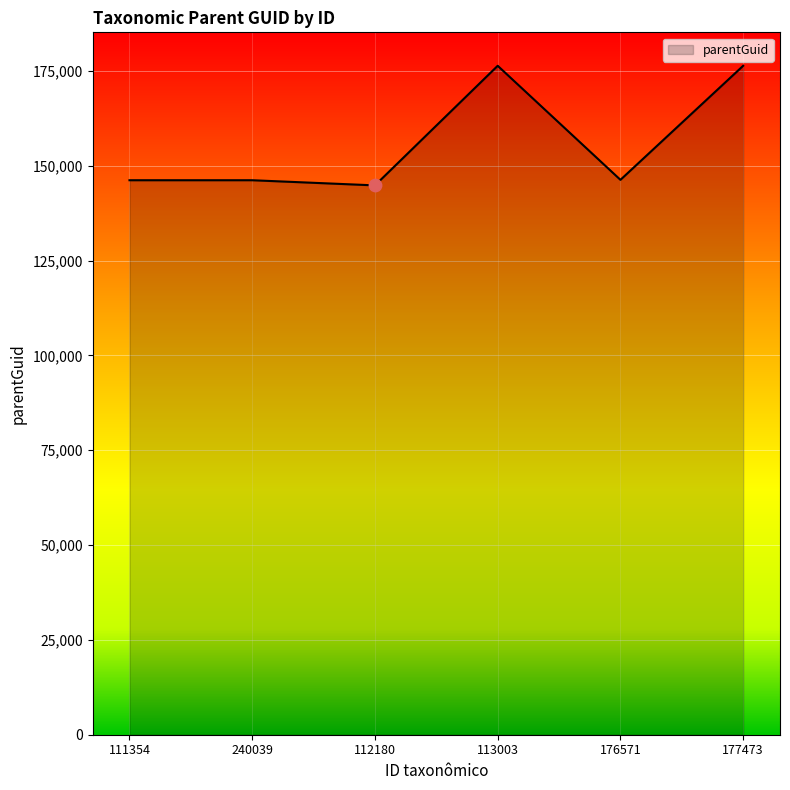

Approximately how many times larger is the value at 176571 compared to 113003?

0.8